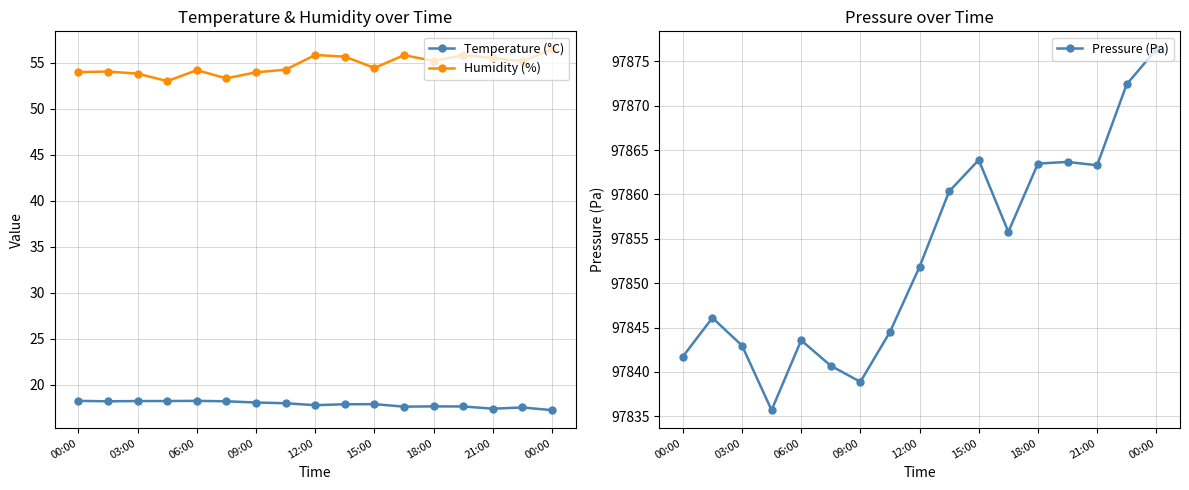

What are all the series names shown in the legend?

Temperature (°C), Humidity (%), Pressure (Pa)